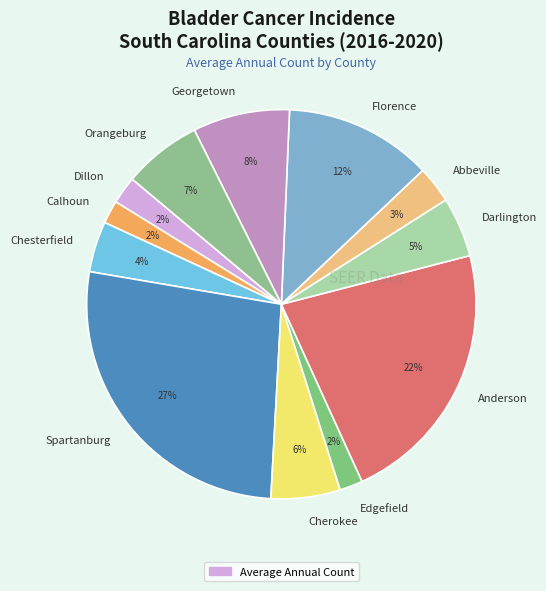

To the nearest percent, what percentage of the pie is Dillon?

2%